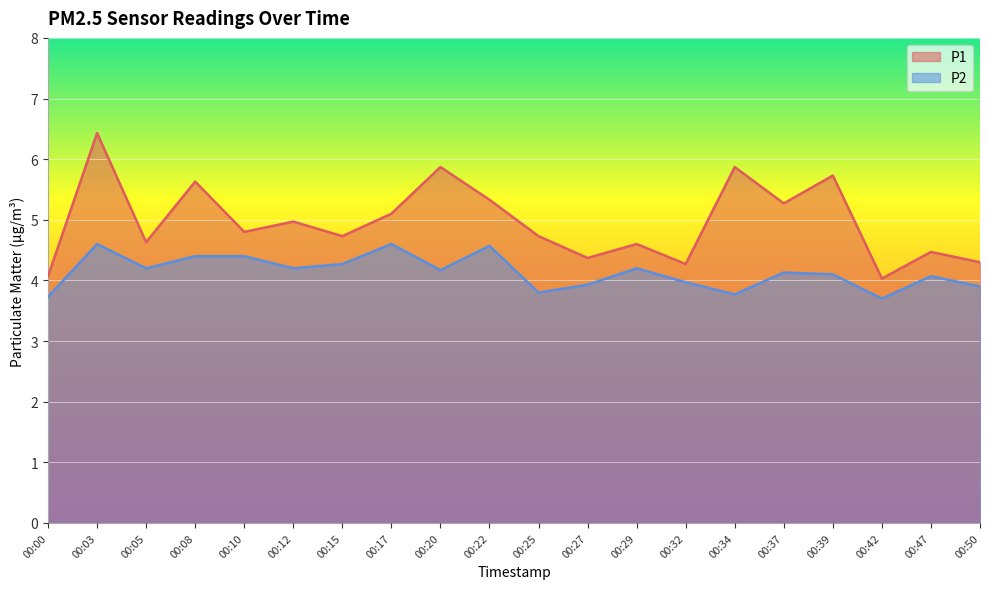

Reading left to right, what are all the values shown in this chart?

P1: 00:00=4.1	00:03=6.4	00:05=4.6	00:08=5.6	00:10=4.8	00:12=5.0	00:15=4.7	00:17=5.1	00:20=5.9	00:22=5.3	00:25=4.7	00:27=4.4	00:29=4.6	00:32=4.3	00:34=5.9	00:37=5.3	00:39=5.7	00:42=4.0	00:47=4.5	00:50=4.3
P2: 00:00=3.7	00:03=4.6	00:05=4.2	00:08=4.4	00:10=4.4	00:12=4.2	00:15=4.3	00:17=4.6	00:20=4.2	00:22=4.6	00:25=3.8	00:27=3.9	00:29=4.2	00:32=4.0	00:34=3.8	00:37=4.1	00:39=4.1	00:42=3.7	00:47=4.1	00:50=3.9